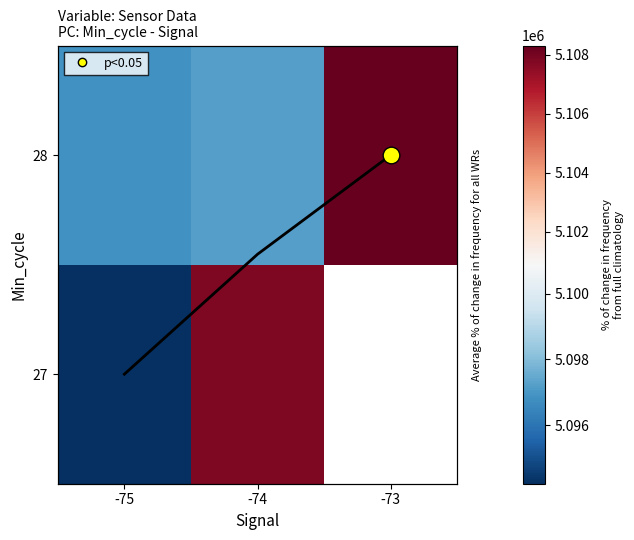

At which category does the chart reach its minimum across all series?

-75